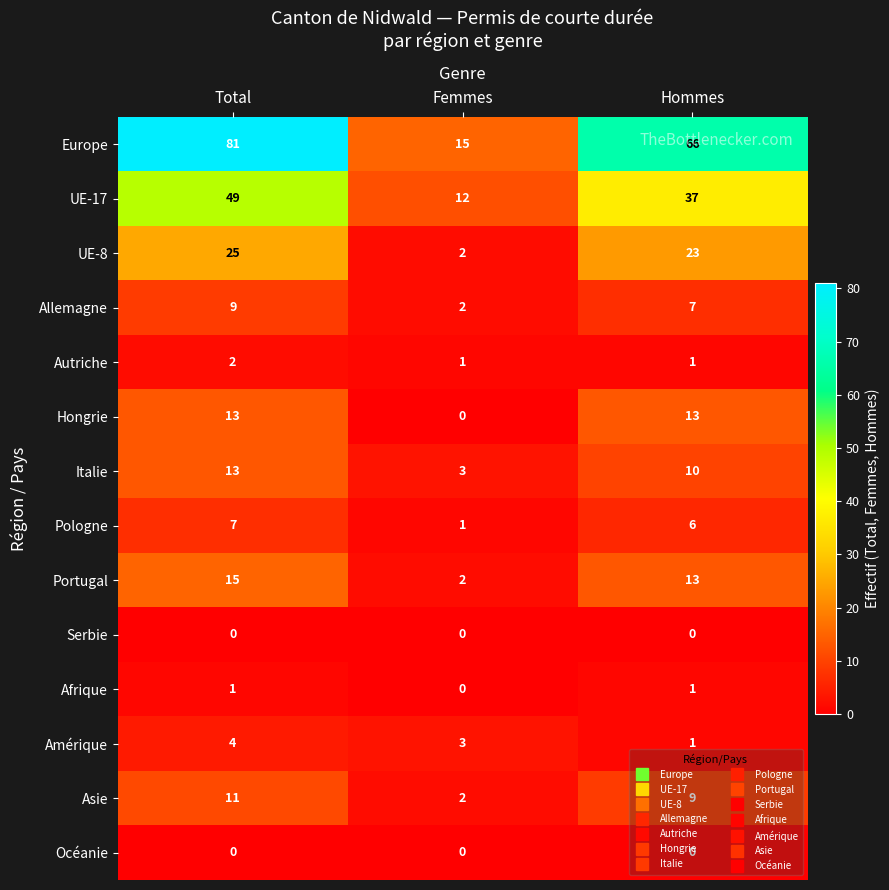

Which series changed the most between Total and Hommes?

Europe